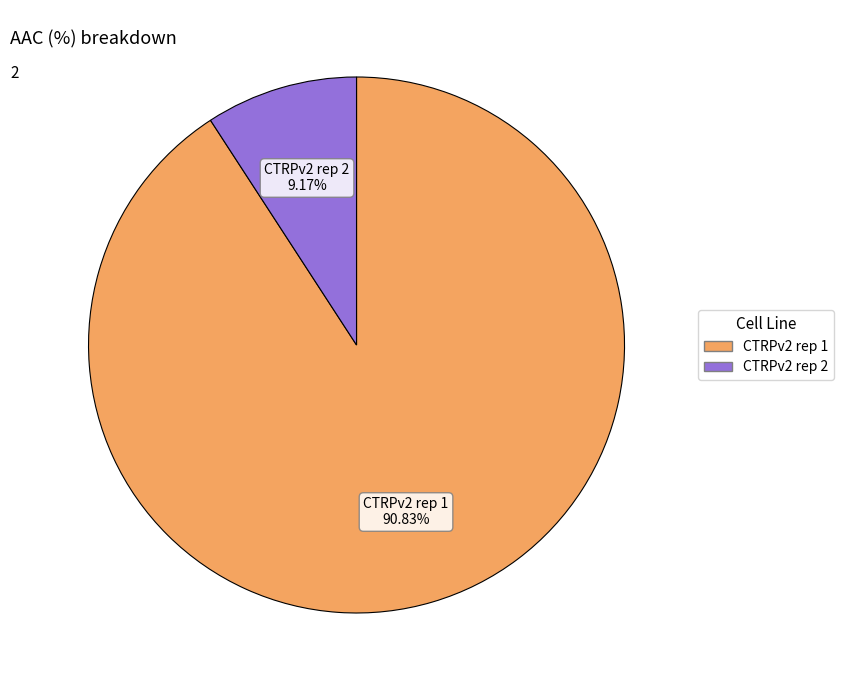

Is it true that CTRPv2 rep 1 is 81% of the pie?

False